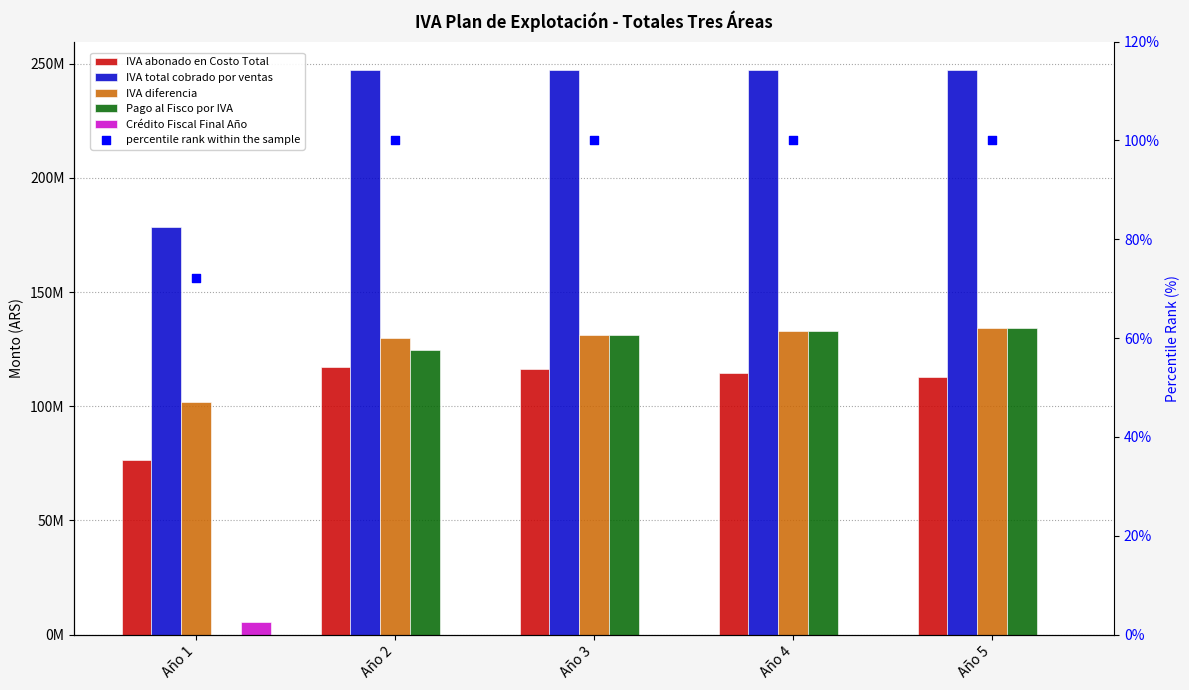

What is the total value across all series at Año 4?

627533977.6